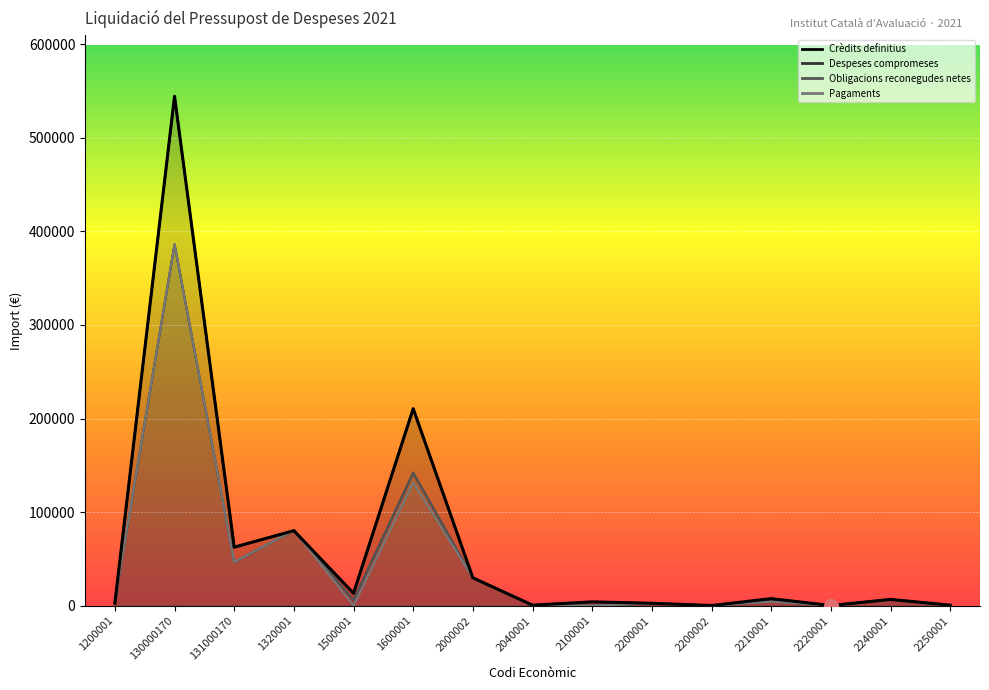

True or false: Obligacions reconegudes netes has a value of 4652.7 at 2210001.

True